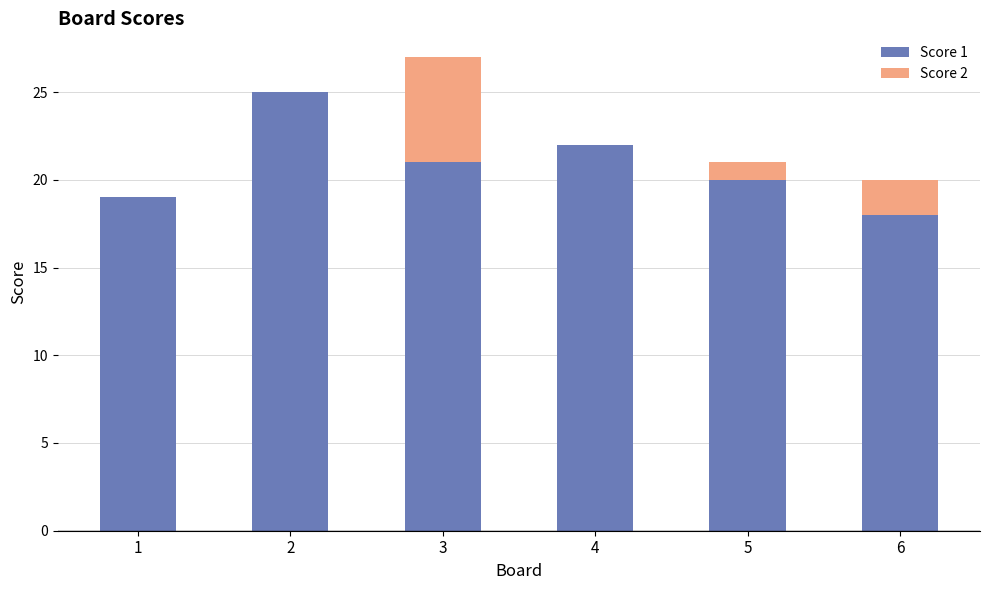

At which category is the sum across all series the highest?

3